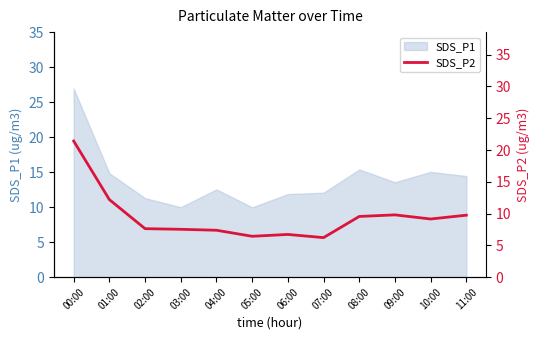

At which label does SDS_P1 reach its peak?

00:00